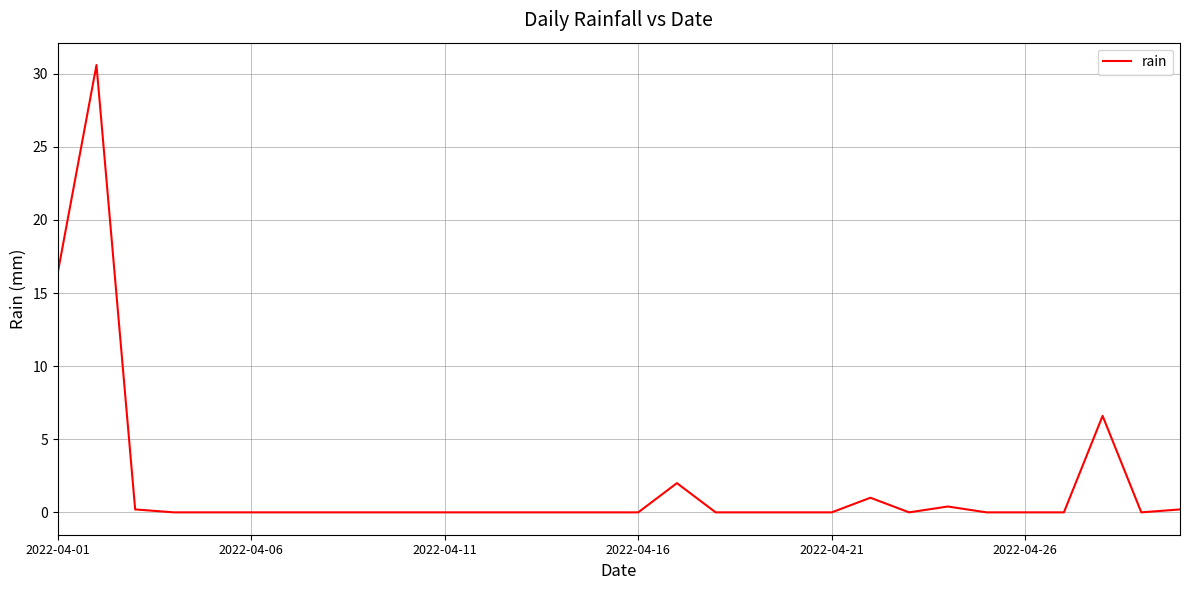

What is the maximum value shown in the chart?

30.6